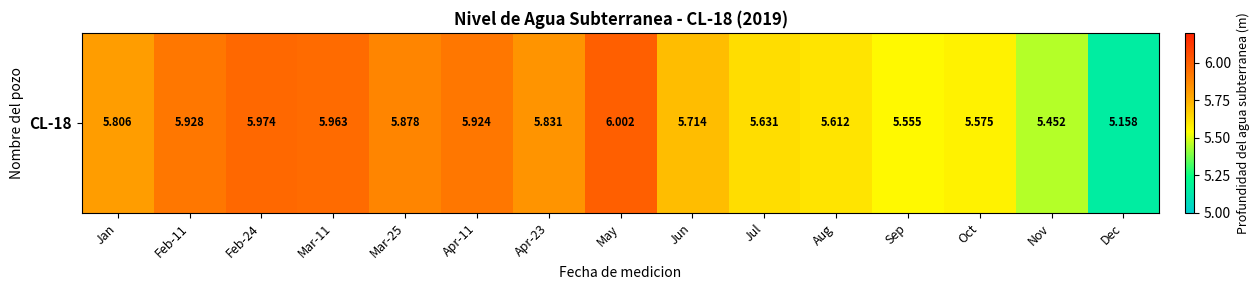

What value does the data have at Apr-11?

5.9